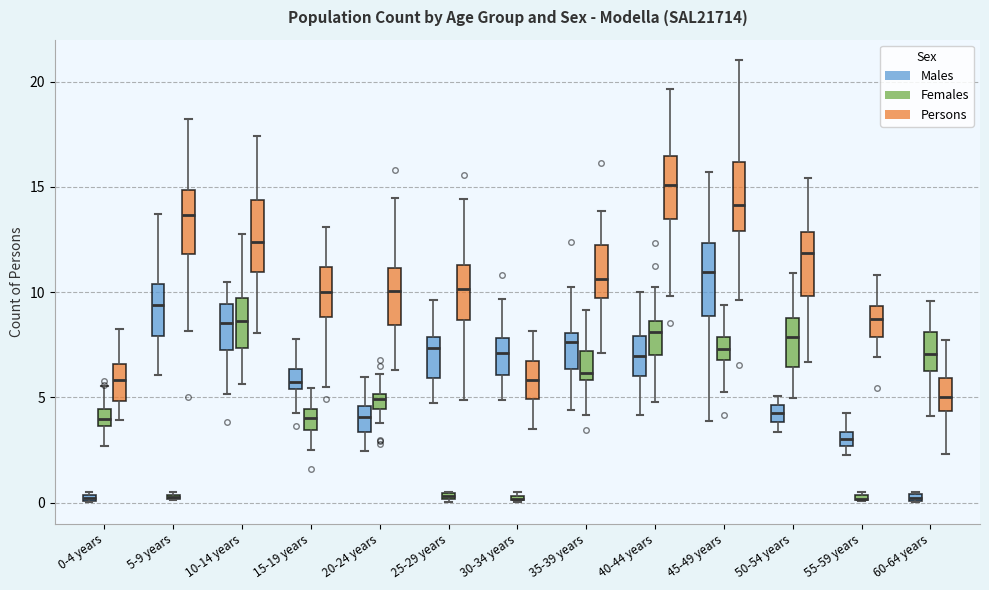

Where does the upper whisker of the box for 25-29 years (Males) end on the y-axis? The values are not printed on the chart, so give them approximately, as read against the axis.

9.5